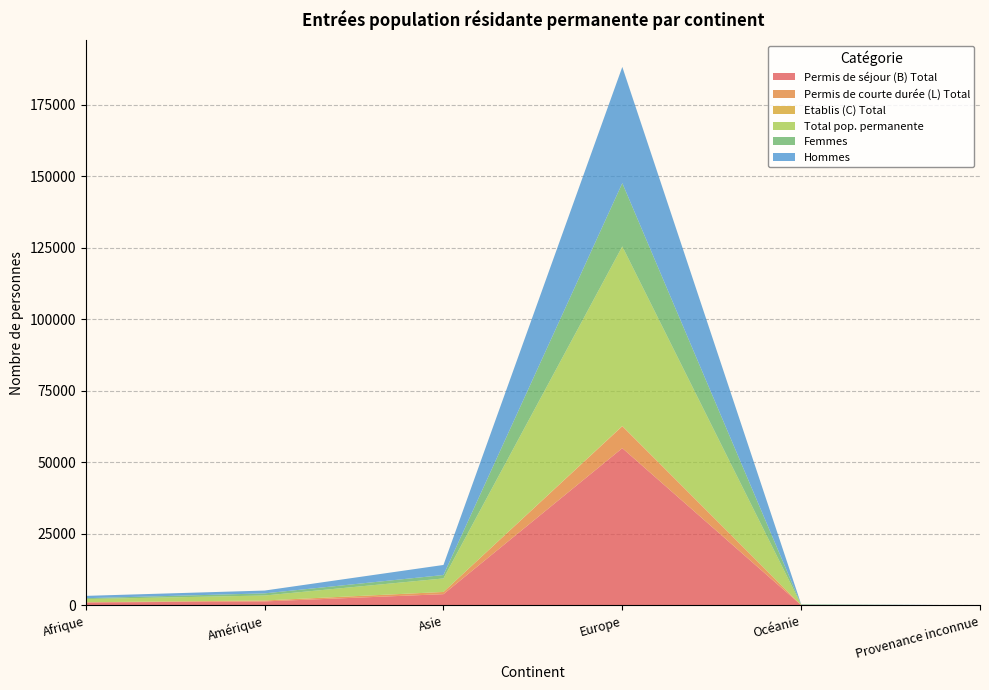

Reading left to right, list all the values displayed in this chart.

Permis de séjour (B) Total: Afrique=1038	Amérique=1405	Asie=3941	Europe=54982	Océanie=116	Provenance inconnue=22
Permis de courte durée (L) Total: Afrique=71	Amérique=320	Asie=765	Europe=7662	Océanie=25	Provenance inconnue=1
Etablis (C) Total: Afrique=4	Amérique=8	Asie=10	Europe=110	Océanie=0	Provenance inconnue=0
Total pop. permanente: Afrique=1113	Amérique=1733	Asie=4716	Europe=62754	Océanie=141	Provenance inconnue=23
Femmes: Afrique=298	Amérique=748	Asie=1202	Europe=22132	Océanie=49	Provenance inconnue=7
Hommes: Afrique=815	Amérique=985	Asie=3514	Europe=40622	Océanie=92	Provenance inconnue=16